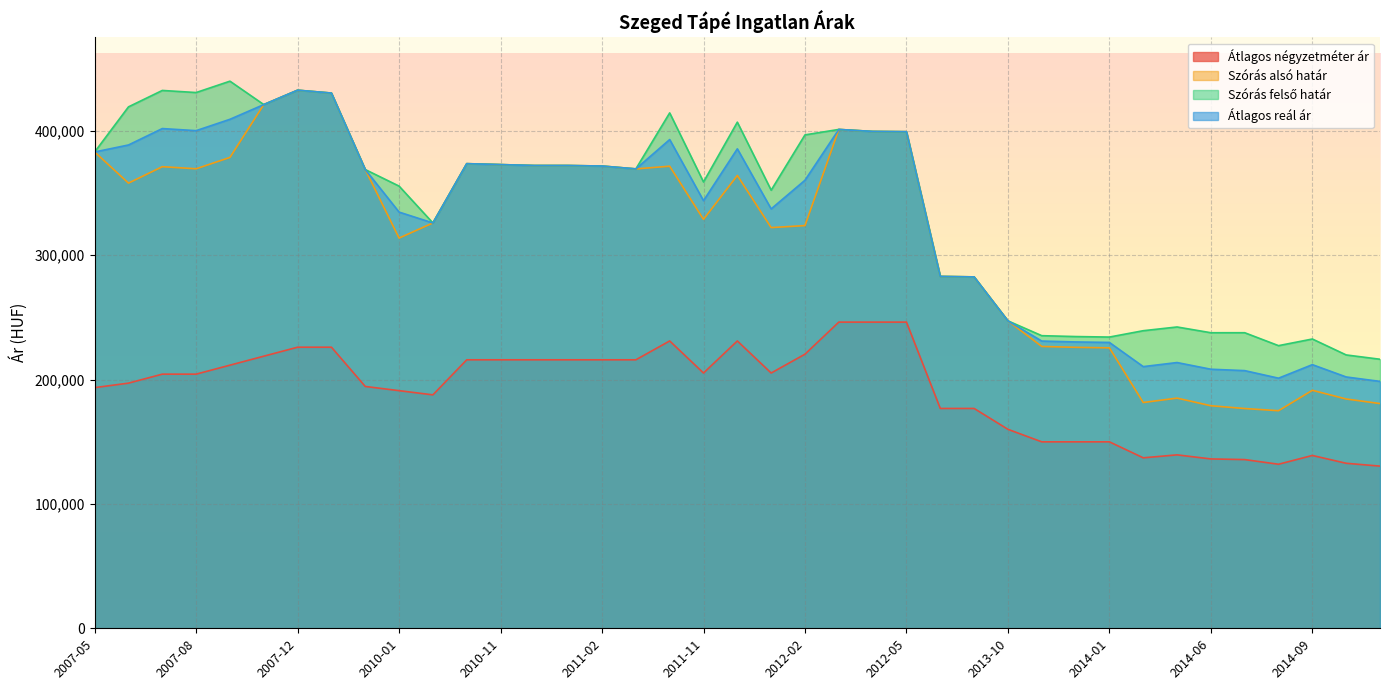

Does the chart display data point markers on the line(s)?

No